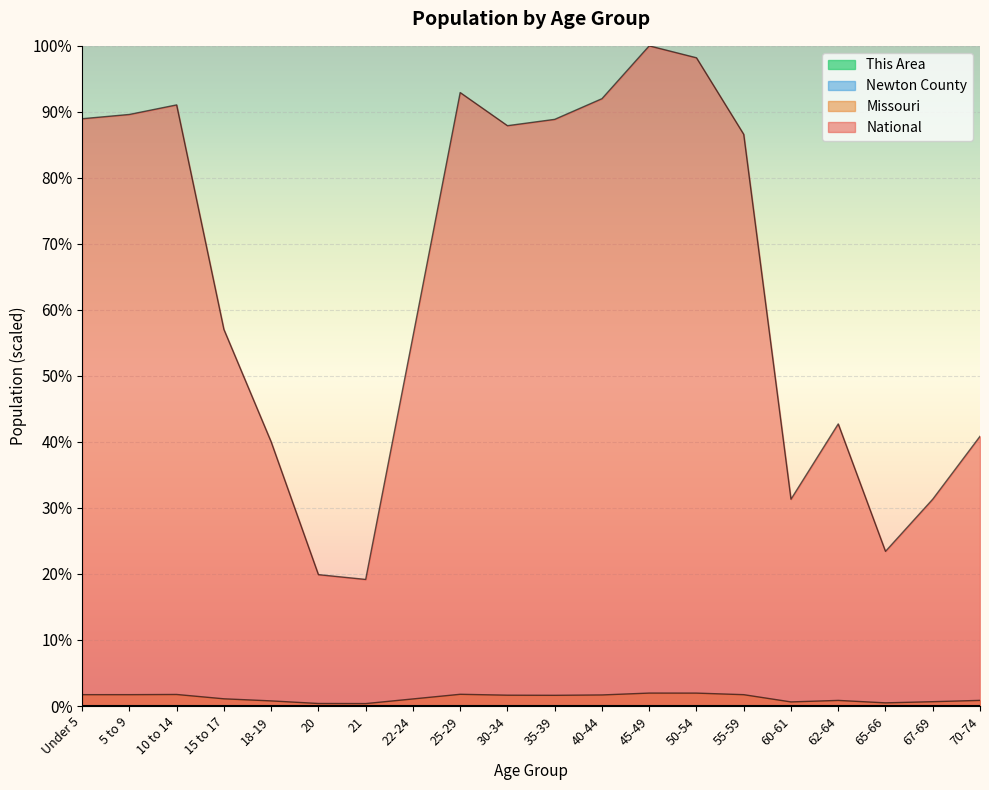

What is the average value of the National series?

15973634.3